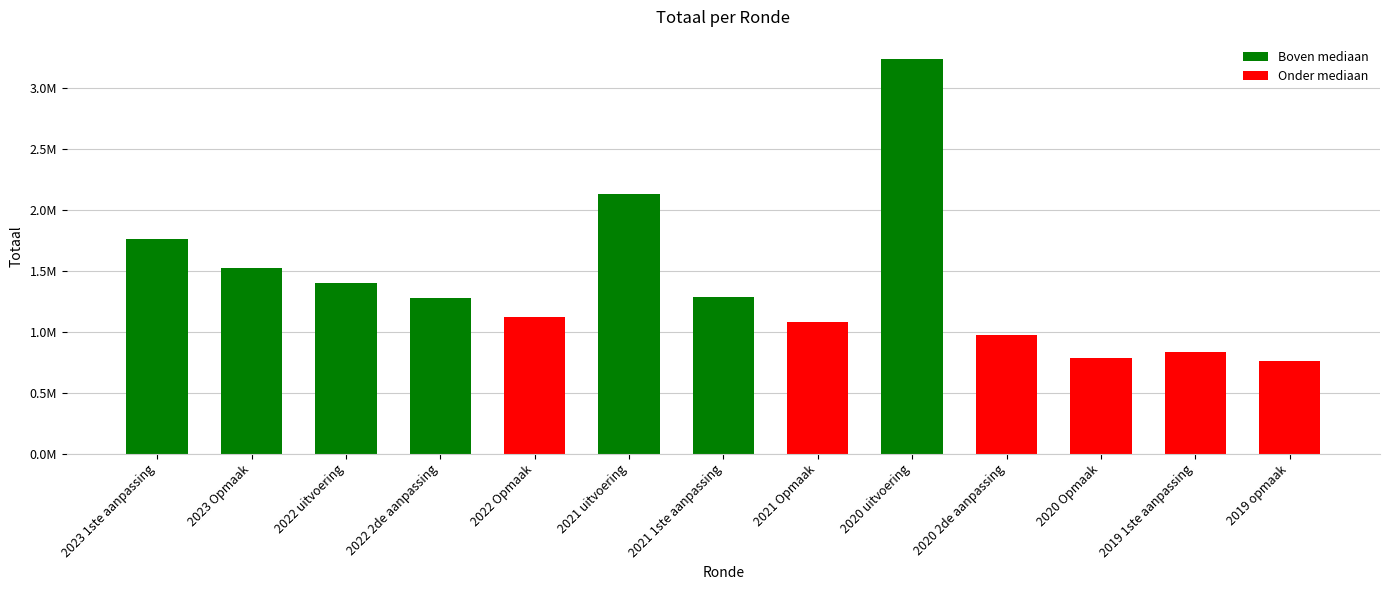

Which has a higher value, 2020 Opmaak or 2021 Opmaak?

2021 Opmaak